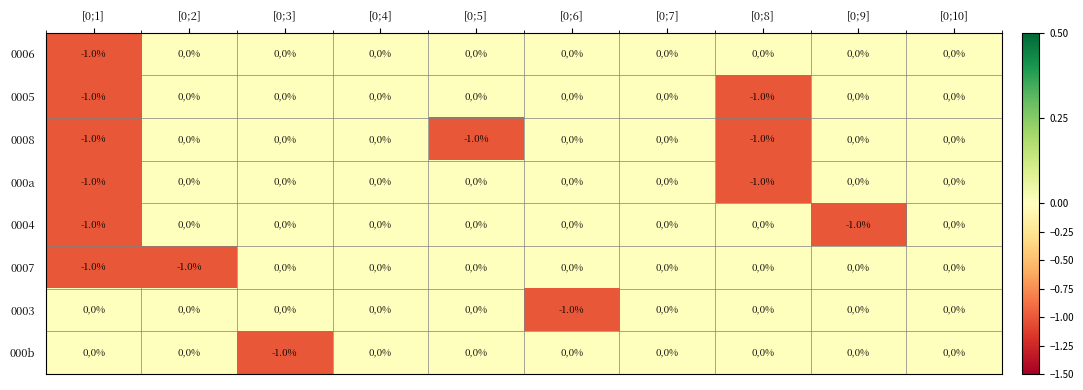

Count the 0004 values in the range 0 to 1.

8